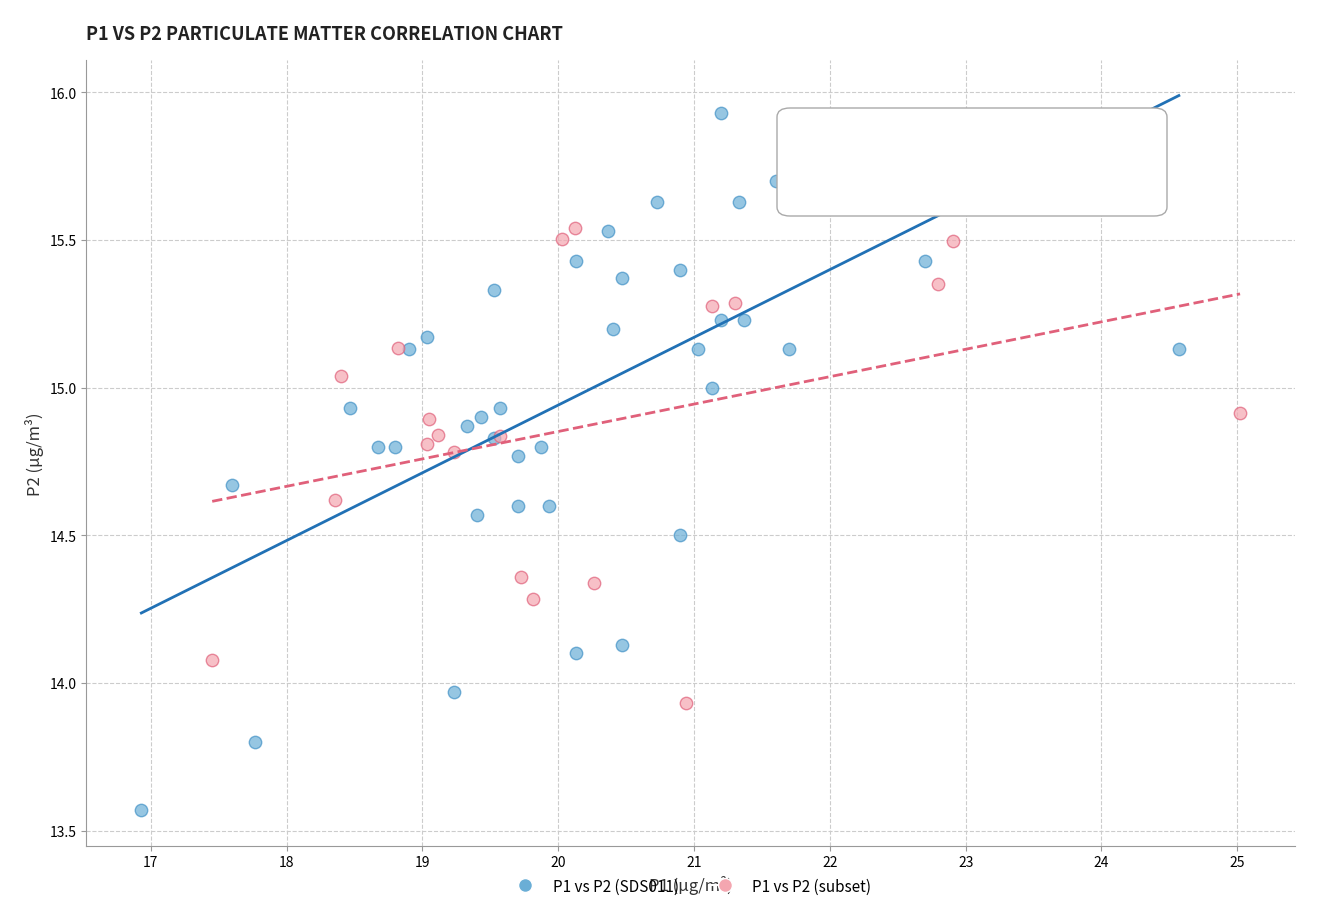

Which series has the widest spread of Y values?

P1 vs P2 (SDS011)